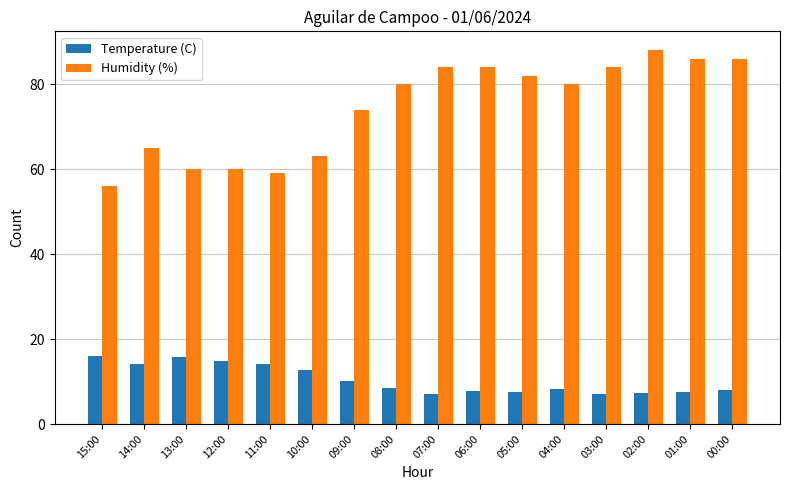

How many bars are there in total?

32